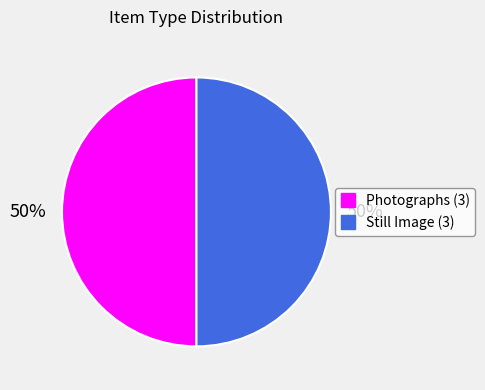

To the nearest percent, what is the average slice percentage?

50%